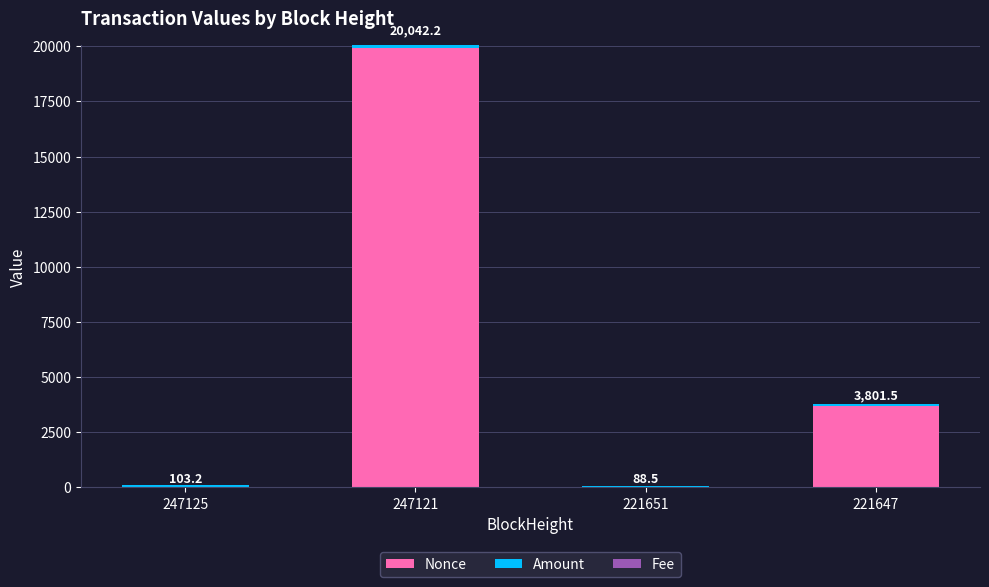

Where is Nonce nearest to the value 9970?

221647